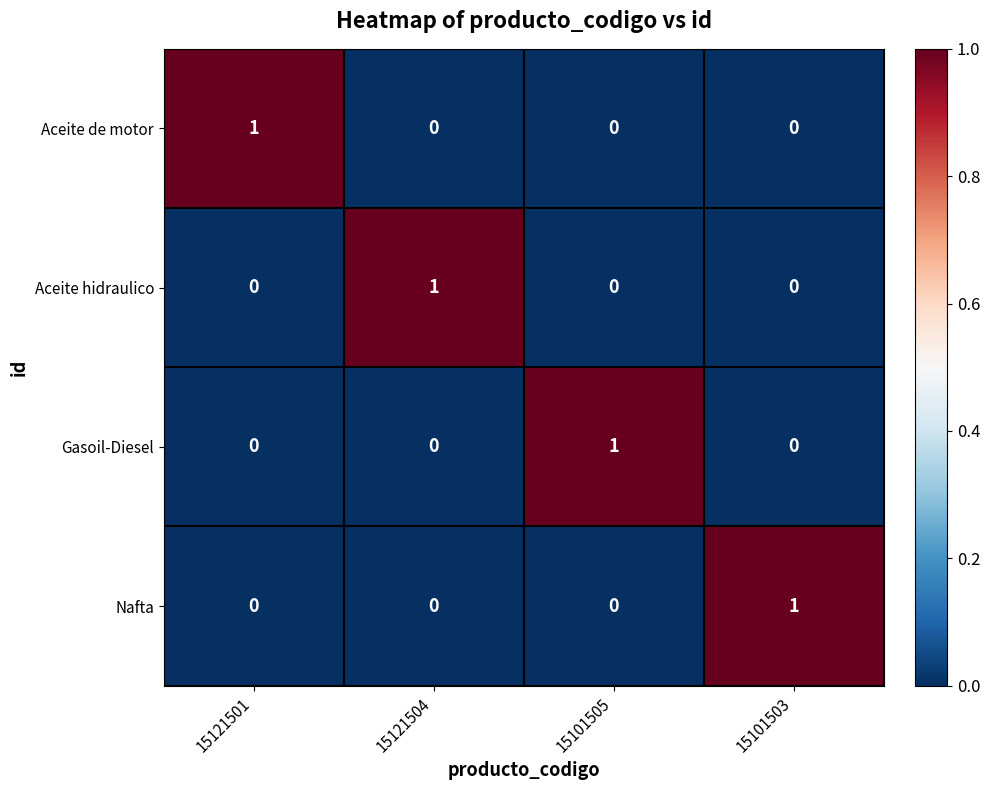

Reading right to left, what are all the values shown in this chart?

Aceite de motor: 0	0	0	1
Aceite hidraulico: 0	0	1	0
Gasoil-Diesel: 0	1	0	0
Nafta: 1	0	0	0